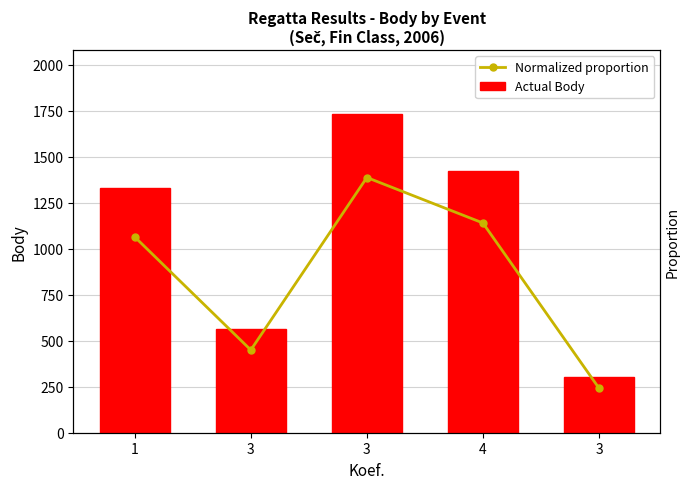

What is the spread (max minus min) of values at 3?

561.9